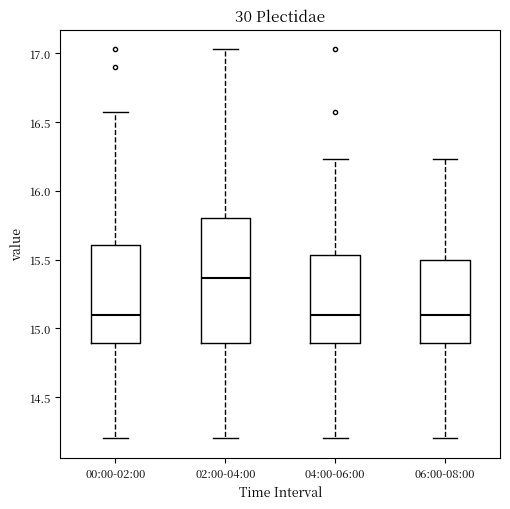

Which box has the highest median line?

02:00-04:00